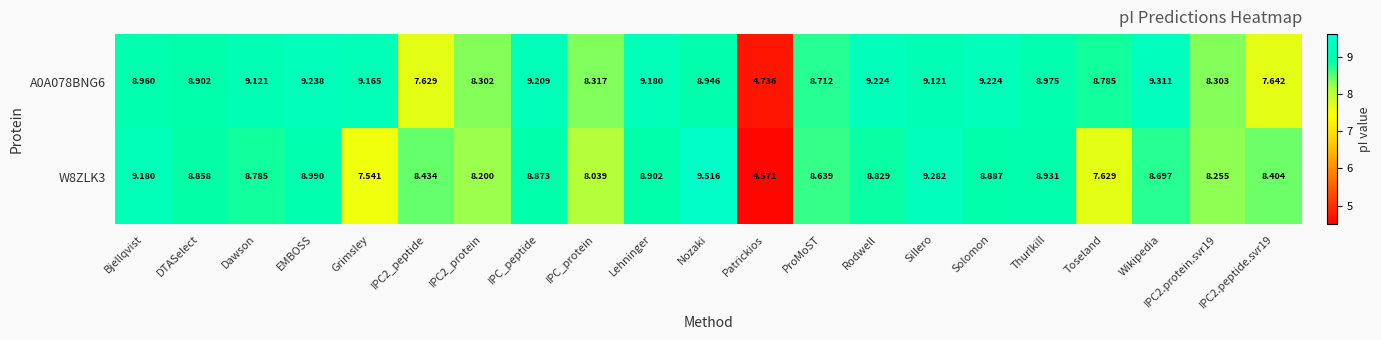

Which series has the largest total across all categories?

A0A078BNG6